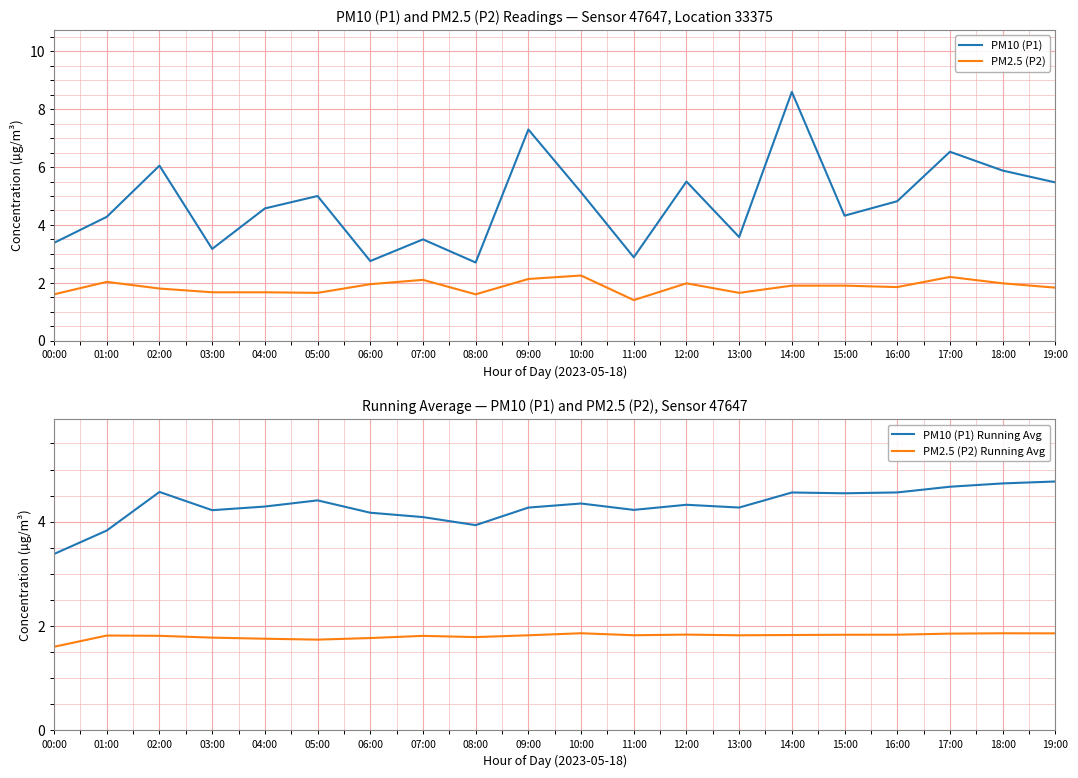

Reading left to right, transcribe all the data shown in this chart.

PM10 (P1): 00:00=3.4	01:00=4.3	02:00=6.0	03:00=3.2	04:00=4.6	05:00=5.0	06:00=2.8	07:00=3.5	08:00=2.7	09:00=7.3	10:00=5.1	11:00=2.9	12:00=5.5	13:00=3.6	14:00=8.6	15:00=4.3	16:00=4.8	17:00=6.5	18:00=5.9	19:00=5.5
PM2.5 (P2): 00:00=1.6	01:00=2.0	02:00=1.8	03:00=1.7	04:00=1.7	05:00=1.6	06:00=1.9	07:00=2.1	08:00=1.6	09:00=2.1	10:00=2.2	11:00=1.4	12:00=2.0	13:00=1.6	14:00=1.9	15:00=1.9	16:00=1.9	17:00=2.2	18:00=2.0	19:00=1.8
PM10 (P1) Running Avg: 00:00=3.4	01:00=3.8	02:00=4.6	03:00=4.2	04:00=4.3	05:00=4.4	06:00=4.2	07:00=4.1	08:00=3.9	09:00=4.3	10:00=4.3	11:00=4.2	12:00=4.3	13:00=4.3	14:00=4.6	15:00=4.5	16:00=4.6	17:00=4.7	18:00=4.7	19:00=4.8
PM2.5 (P2) Running Avg: 00:00=1.6	01:00=1.8	02:00=1.8	03:00=1.8	04:00=1.8	05:00=1.7	06:00=1.8	07:00=1.8	08:00=1.8	09:00=1.8	10:00=1.9	11:00=1.8	12:00=1.8	13:00=1.8	14:00=1.8	15:00=1.8	16:00=1.8	17:00=1.9	18:00=1.9	19:00=1.9